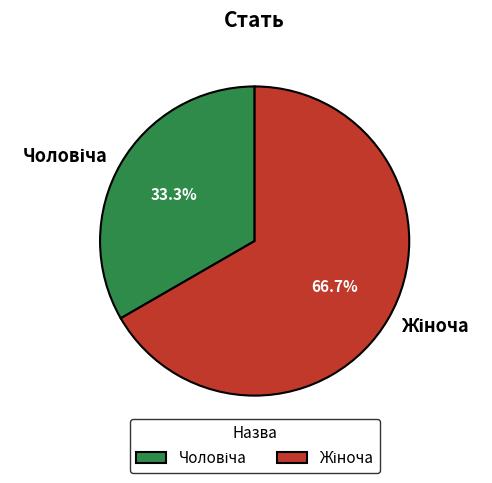

Is there any slice that represents more than half of the pie?

Yes